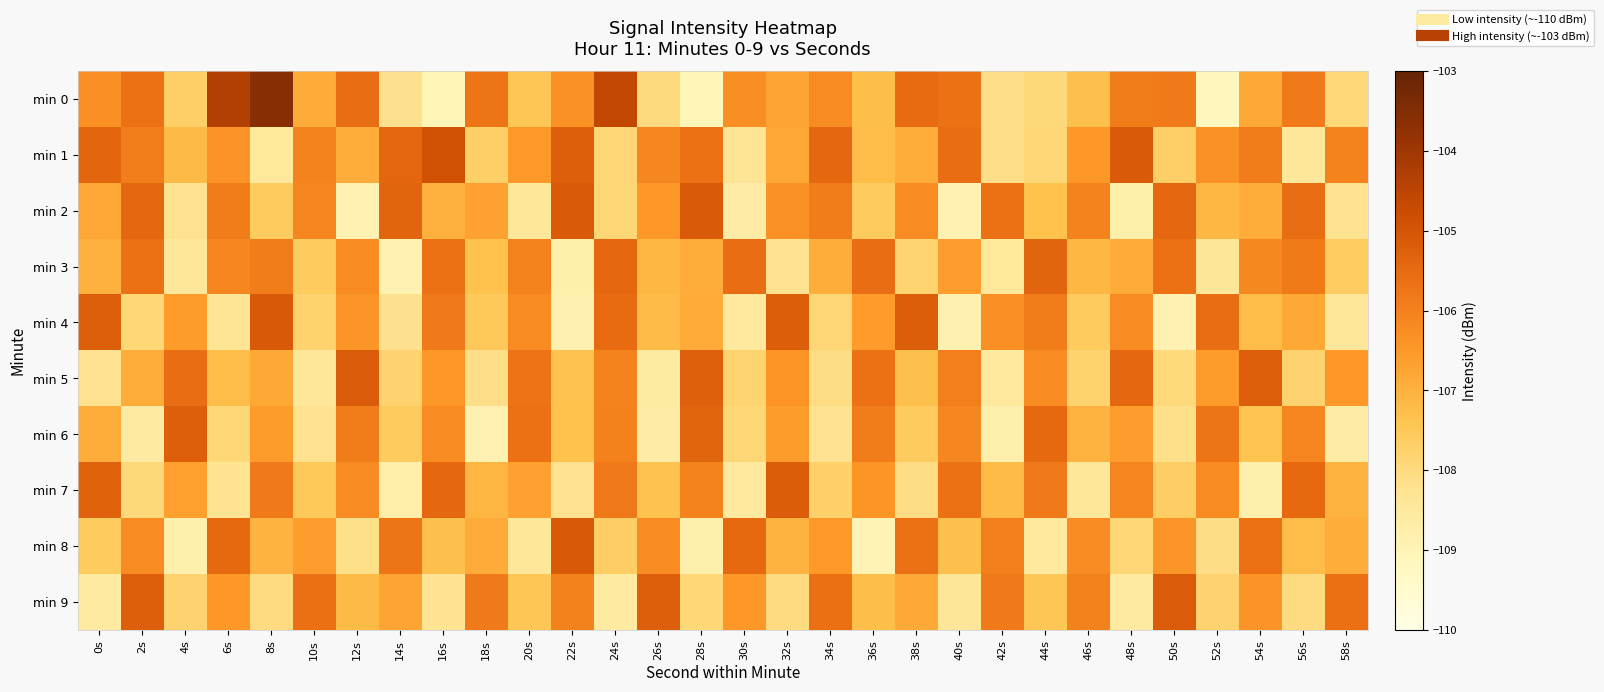

At which category is the sum across all series the highest?

8s